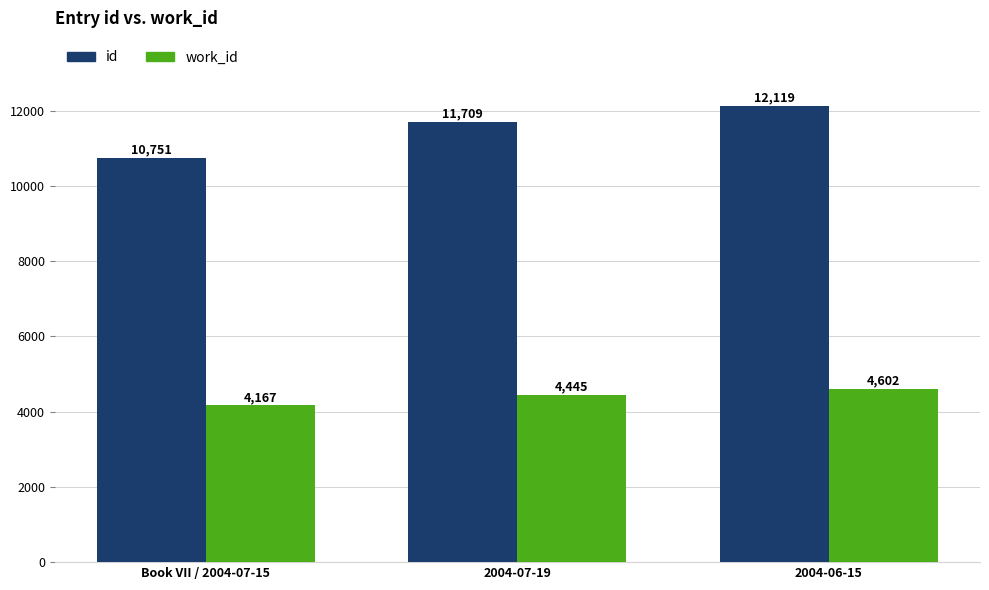

The value of work_id at 2004-06-15 is 4602. True or false?

True